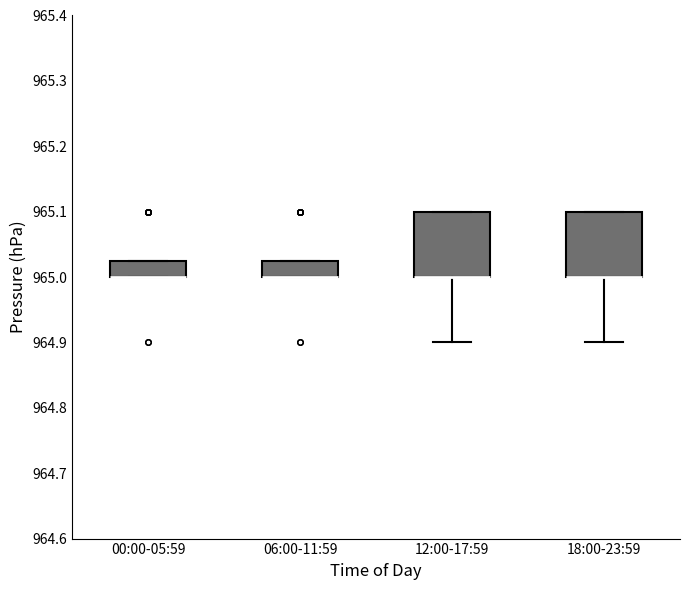

Reading left to right, transcribe this box plot: for each box, give where its median line is, the range the box spans, and where its two whiskers end, as read against the y-axis. The values are not printed on the chart, so give them approximately, as read against the axis.

00:00-05:59: median 965.00 (drawn on the box's lower edge), box 965.00 to 965.03, whiskers 965.00 to 965.03
06:00-11:59: median 965.00 (drawn on the box's lower edge), box 965.00 to 965.03, whiskers 965.00 to 965.03
12:00-17:59: median 965.00 (drawn on the box's lower edge), box 965.00 to 965.10, whiskers 964.90 to 965.10
18:00-23:59: median 965.00 (drawn on the box's lower edge), box 965.00 to 965.10, whiskers 964.90 to 965.10